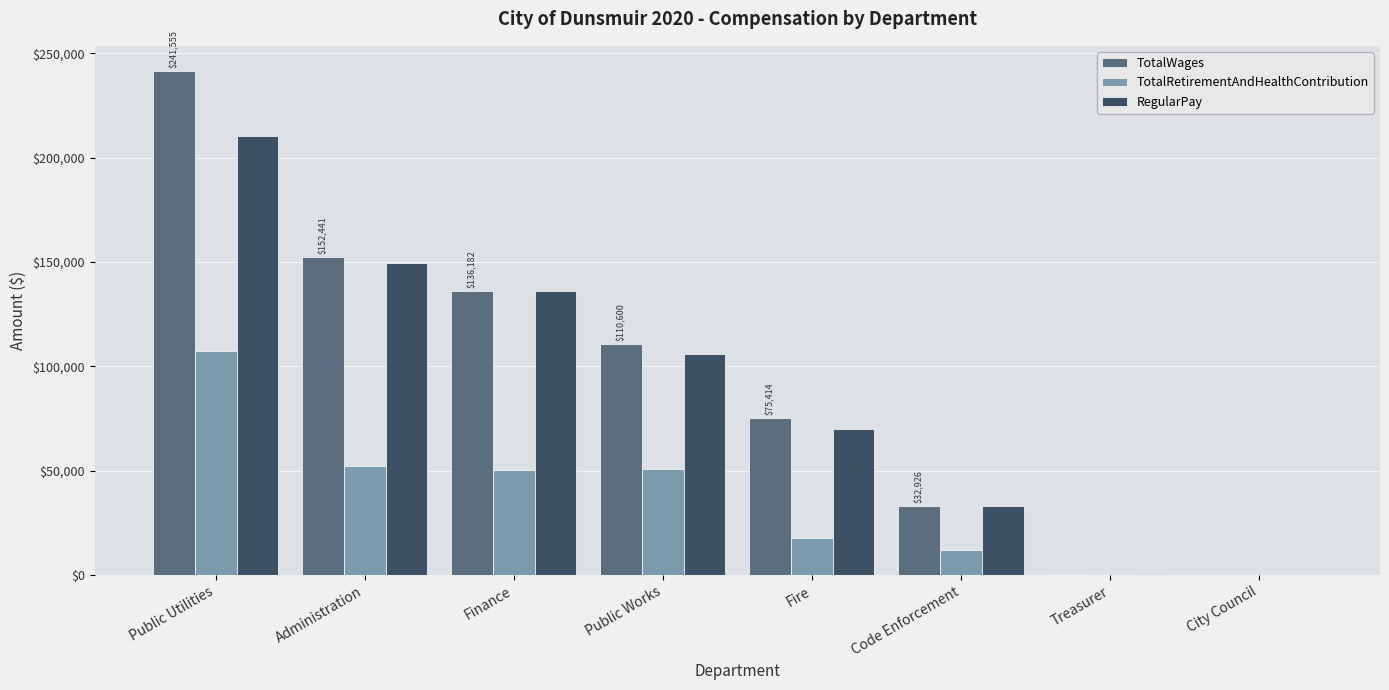

The value of TotalRetirementAndHealthContribution at Finance is 88341. True or false?

False